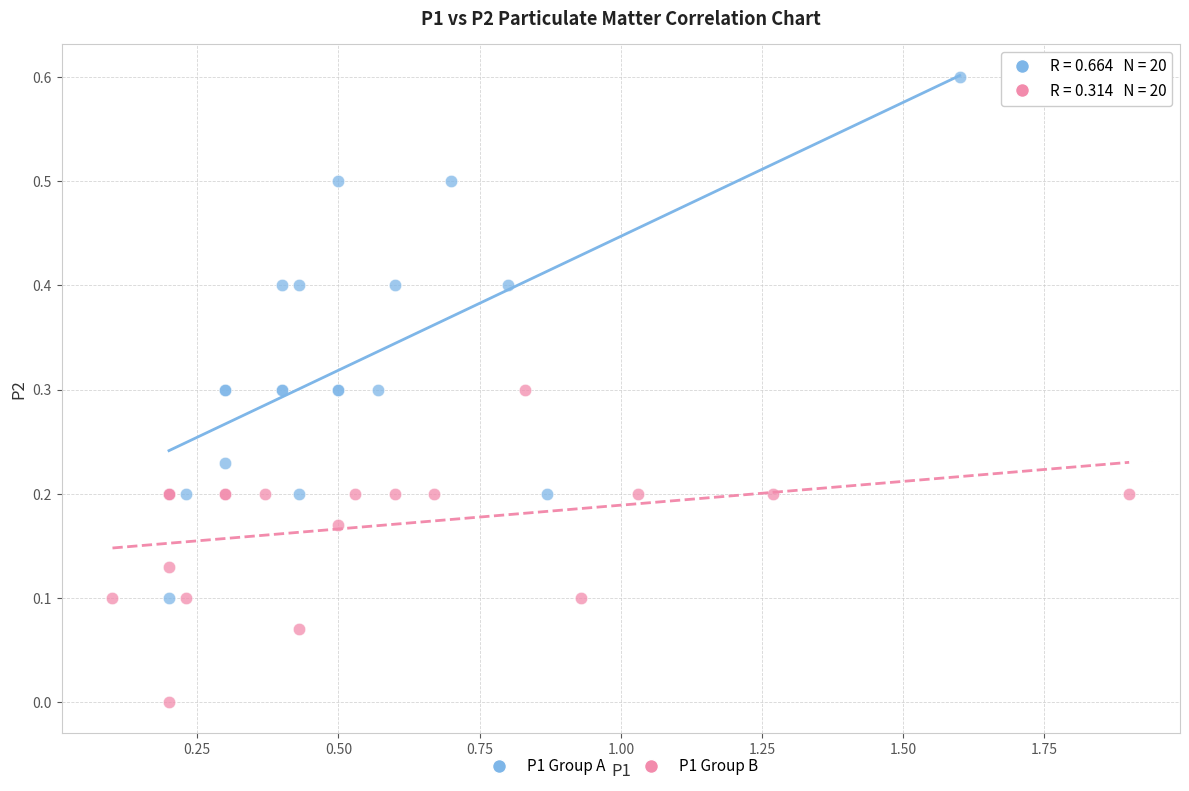

Which series contains the lowest Y value?

P1 Group B